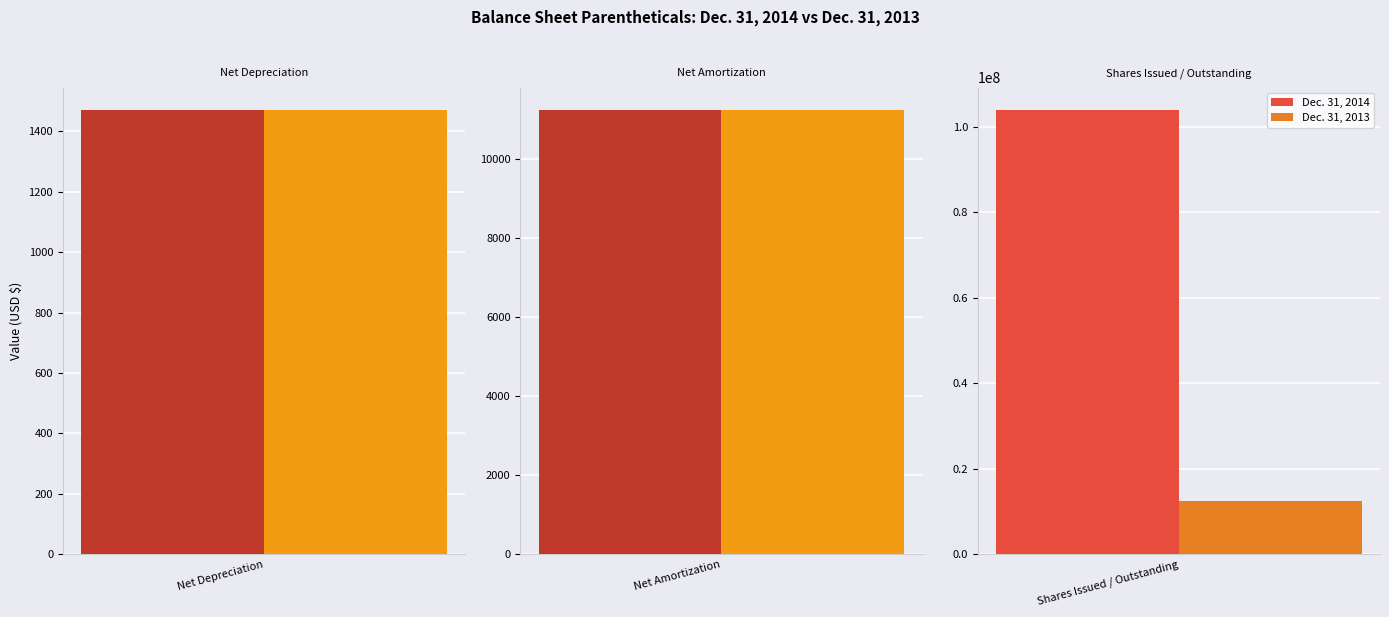

What is the highest value of the Dec. 31, 2013 series?

12500000